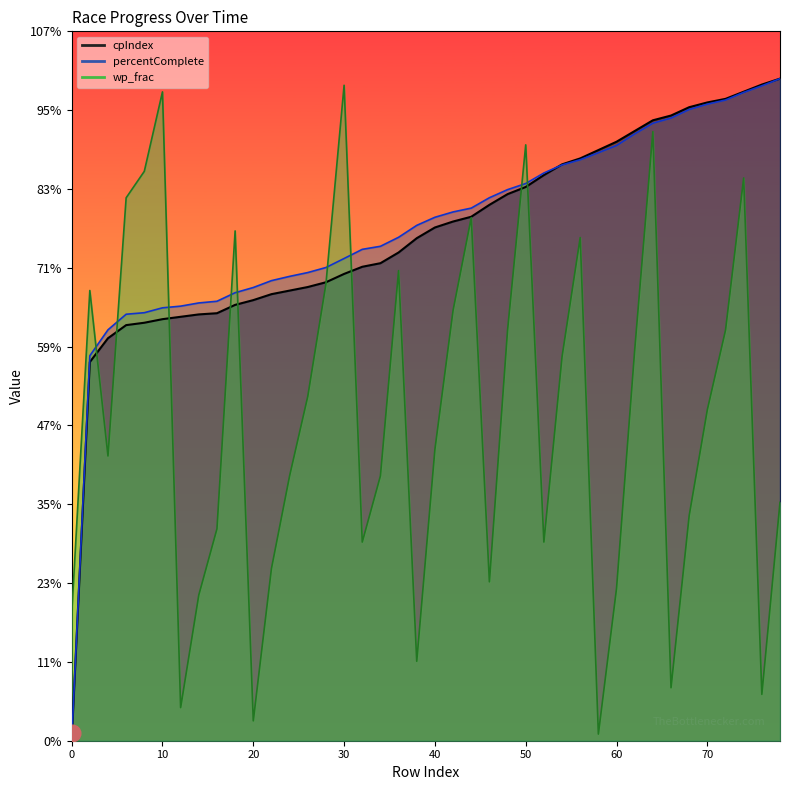

True or false: percentComplete has a value of 0.0 at 0.

True